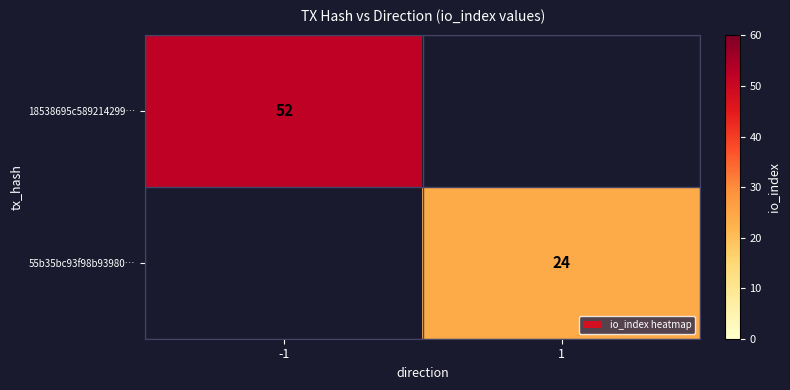

Is it true that 18538695c589214299… equals 88 at -1?

False